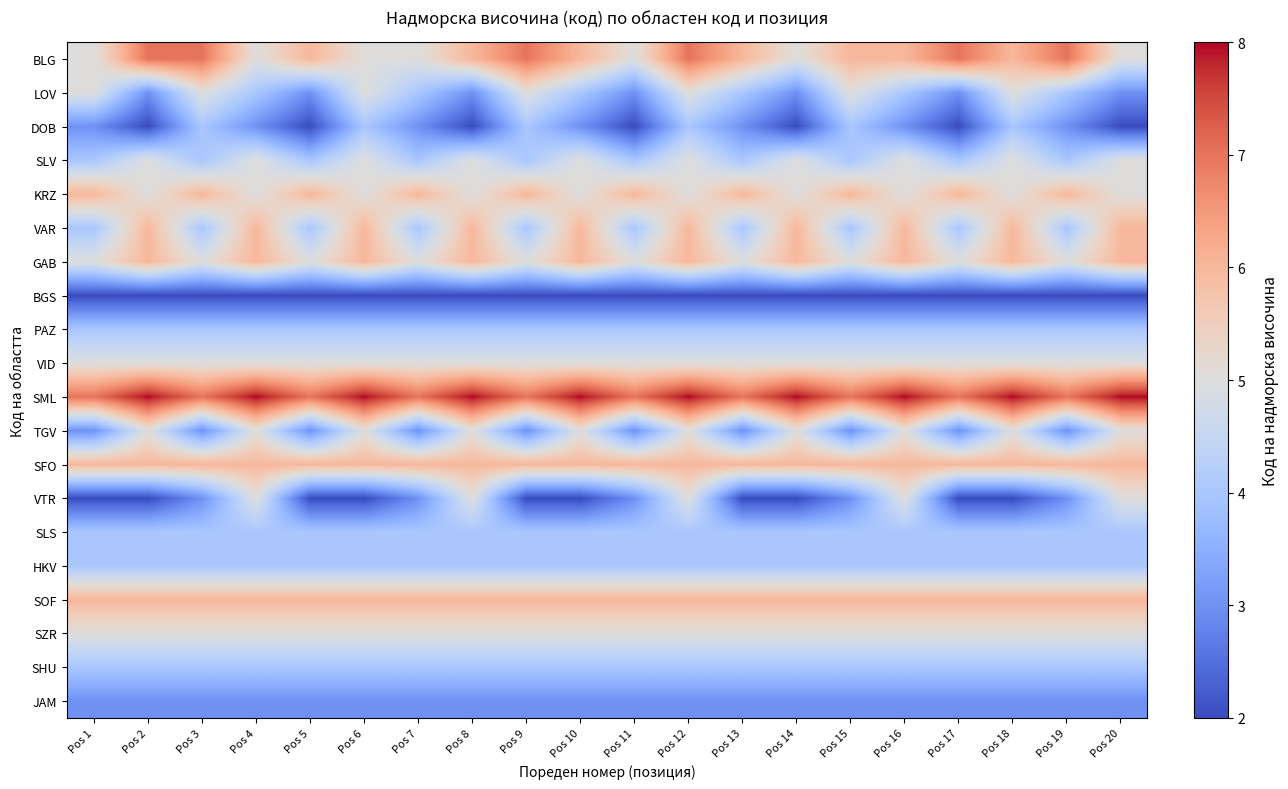

List the series in order of their peak value, highest first.

SML, BLG, KRZ, VAR, GAB, SFO, SOF, LOV, SLV, VID, TGV, VTR, SZR, DOB, PAZ, SLS, HKV, SHU, JAM, BGS